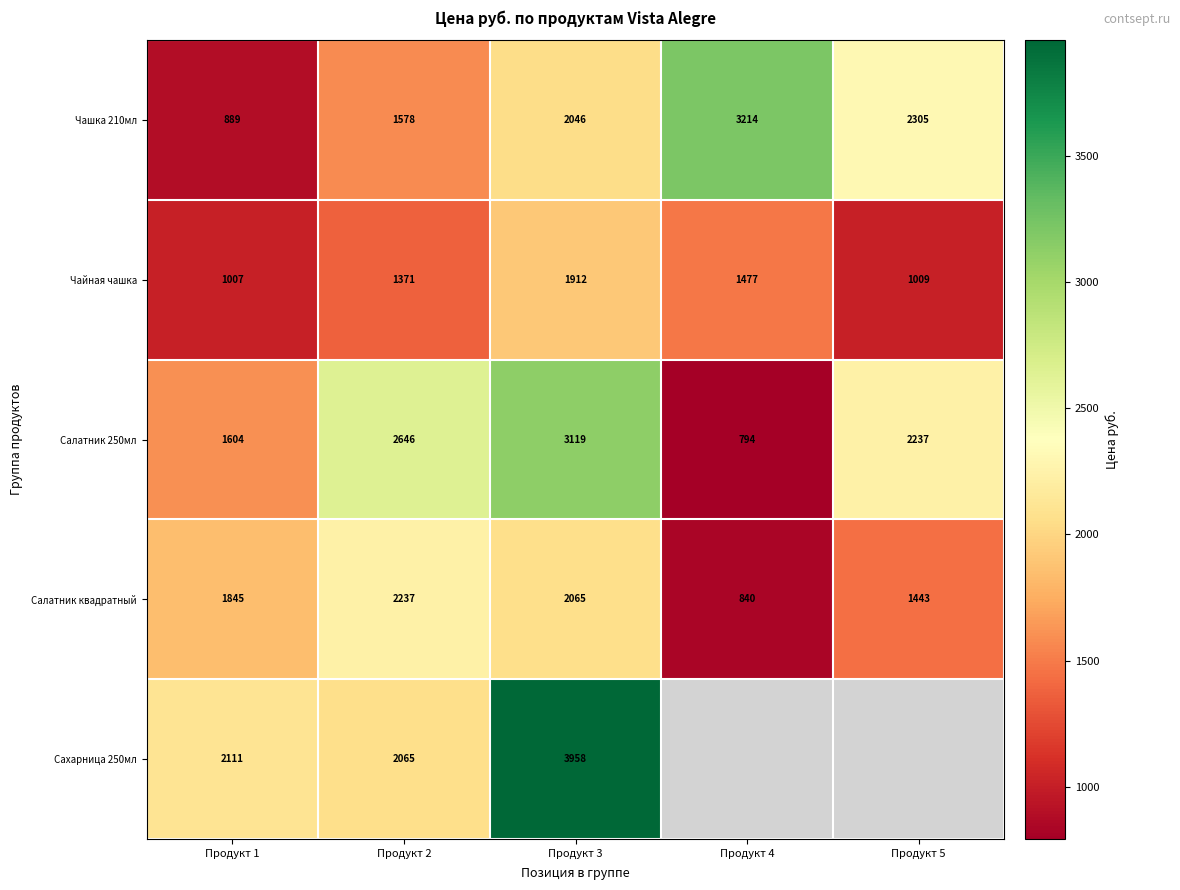

The value of Салатник квадратный at Продукт 1 is 2589.4. True or false?

False